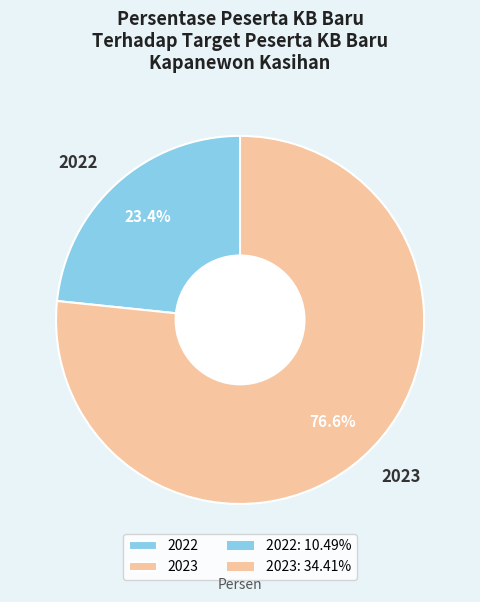

True or false: 2023 accounts for 88% of the total.

False